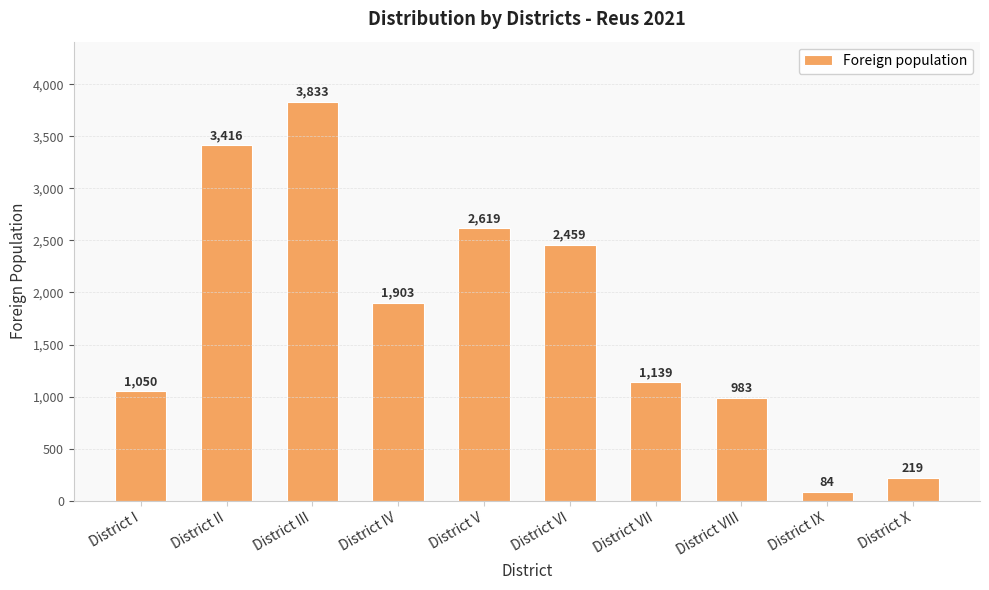

What is the change in value from District VII to District VIII?

-156